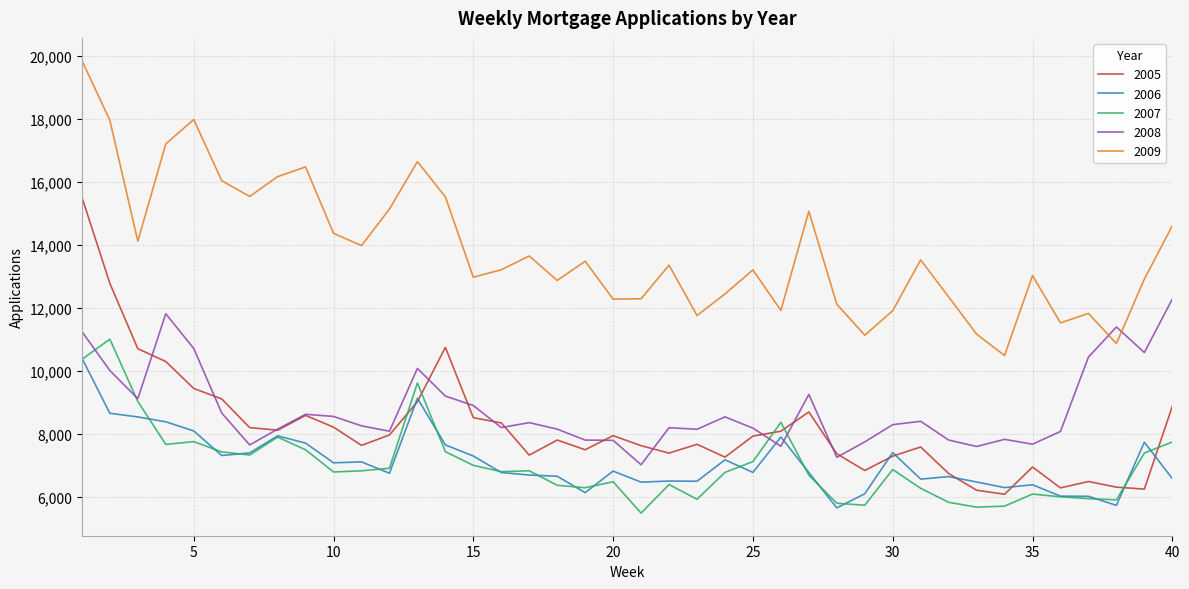

Which series has the largest total across all categories?

2009